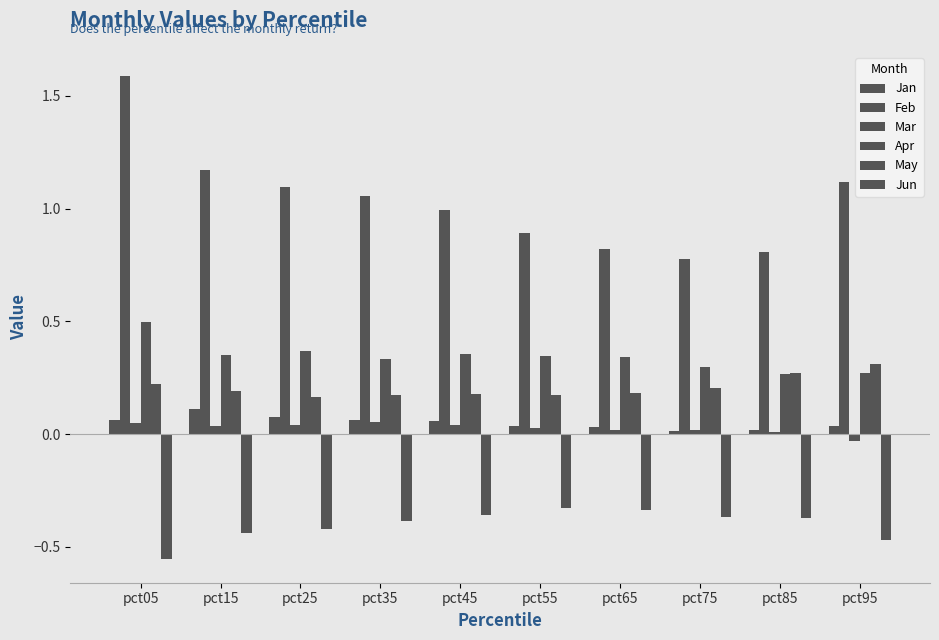

Does the chart contain any negative values?

Yes